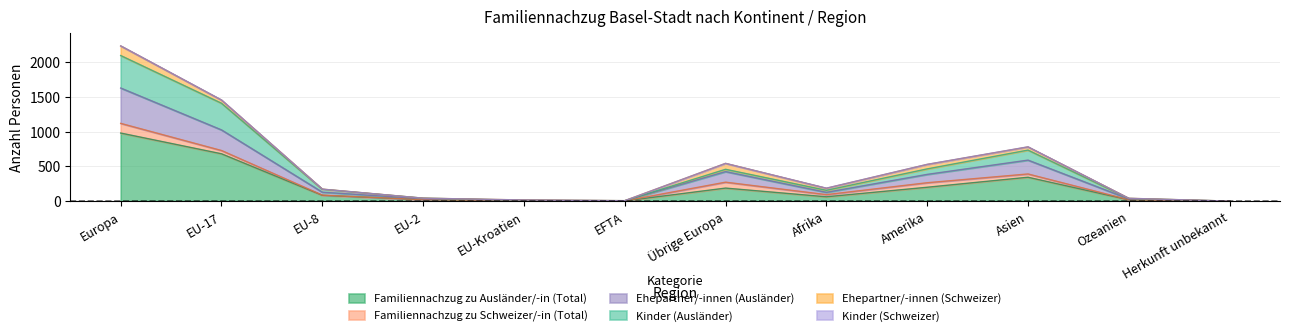

Which has a higher value, Ozeanien or EU-17?

EU-17